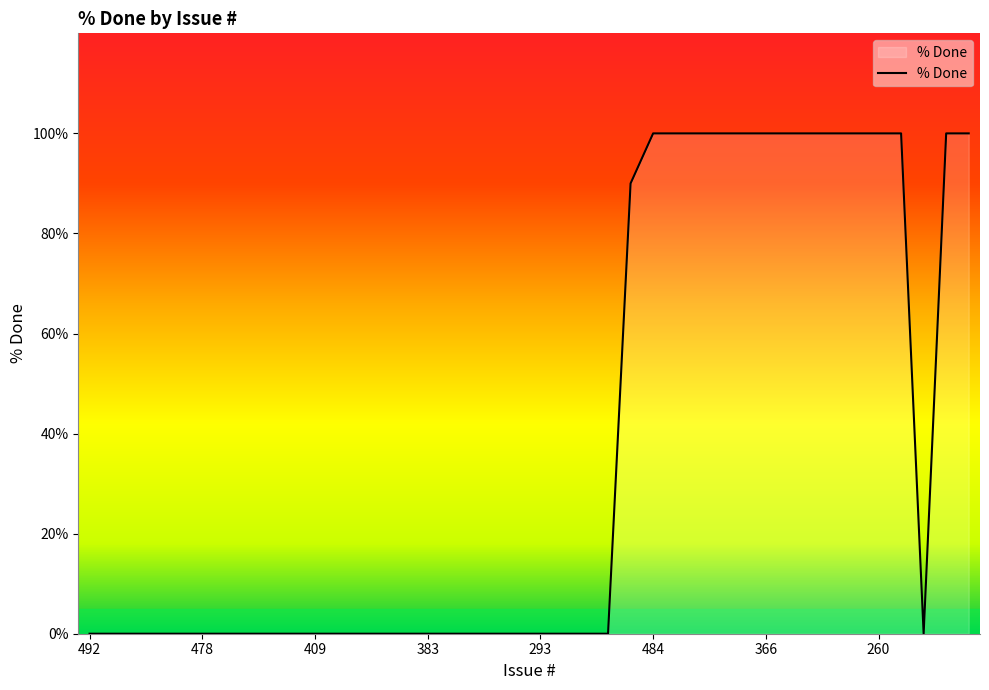

What is the difference between the maximum and minimum values?

100